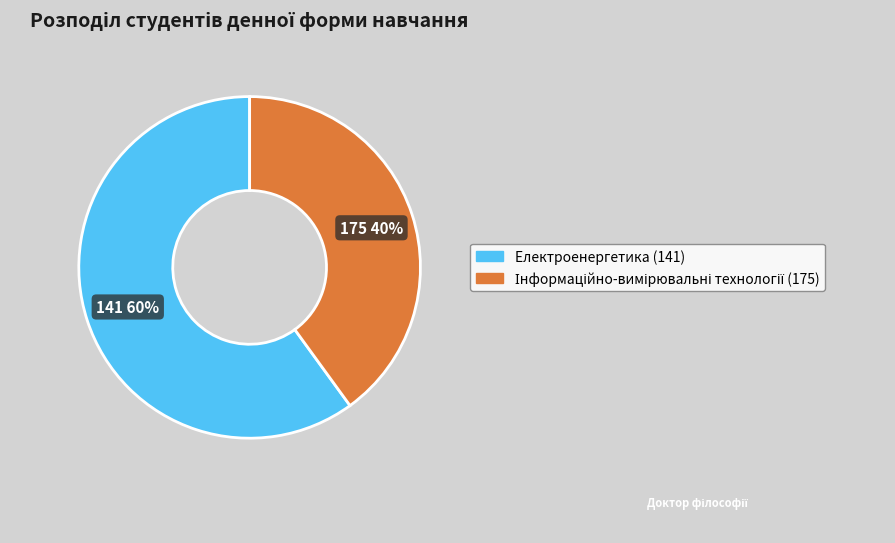

To the nearest percent, what is the difference between the largest and smallest slice percentages?

20%